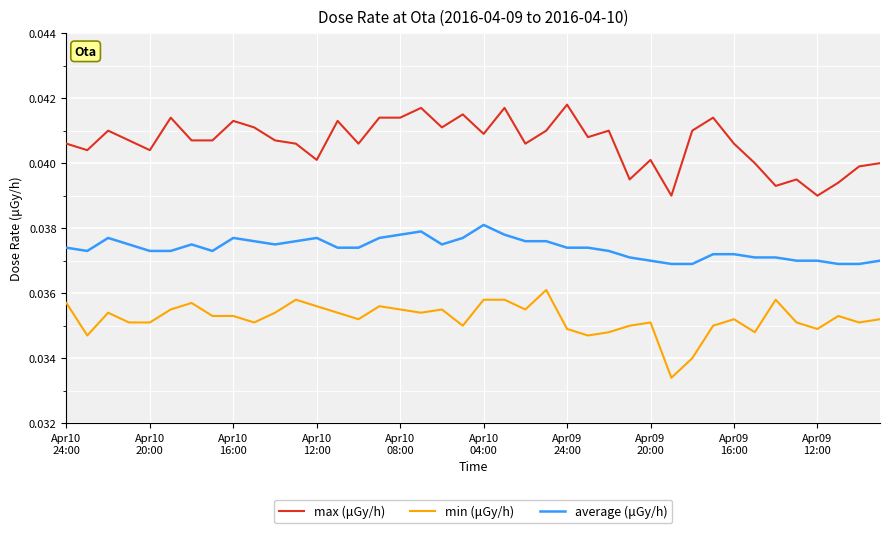

True or false: average (μGy/h) and min (μGy/h) cross at least once.

False